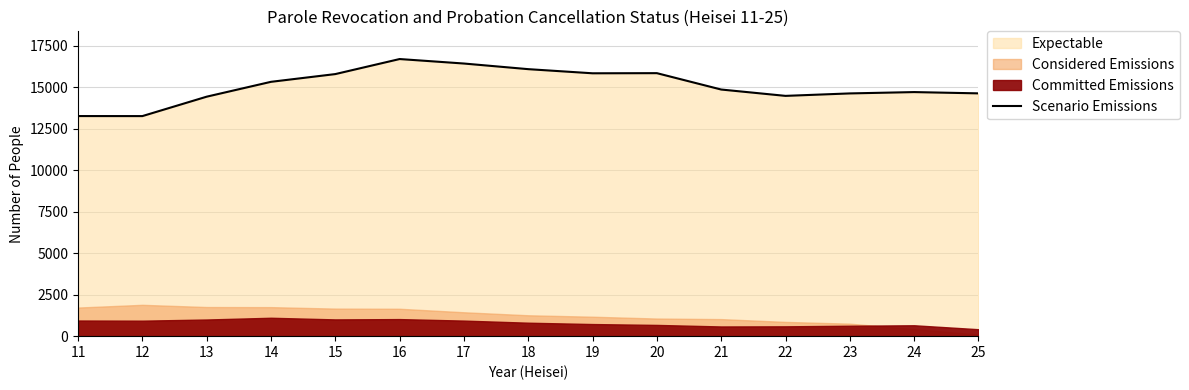

Reading right to left, what are all the values shown in this chart?

14623	14700	14620	14472	14854	15840	15832	16081	16420	16690	15784	15318	14423	13254	13256